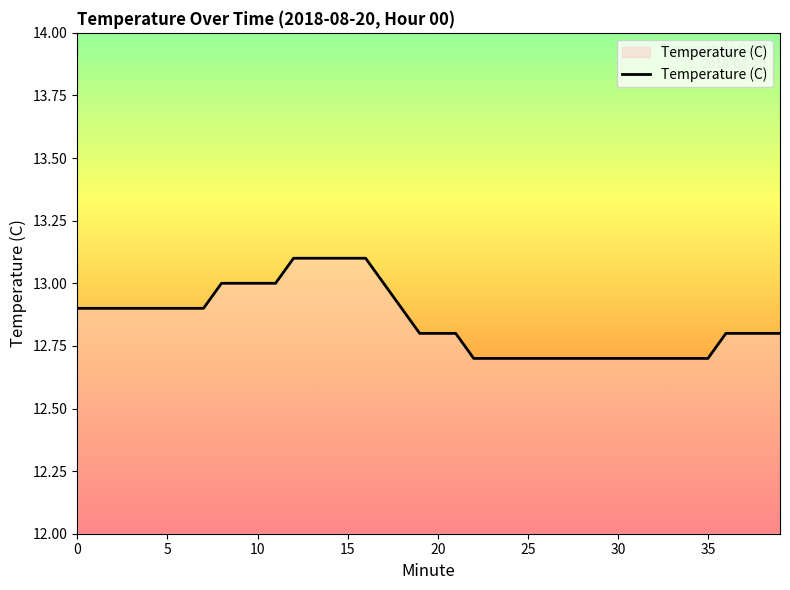

What is the greatest value displayed?

13.1